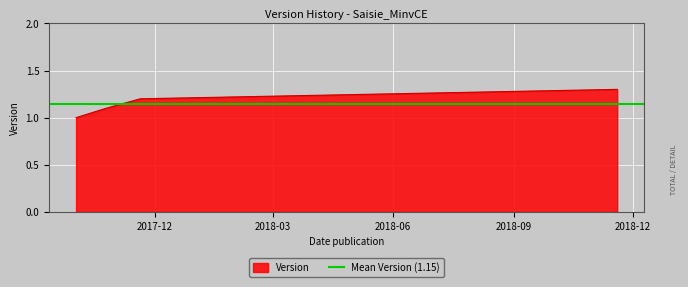

What is the value of the 2nd point from the left?

1.1